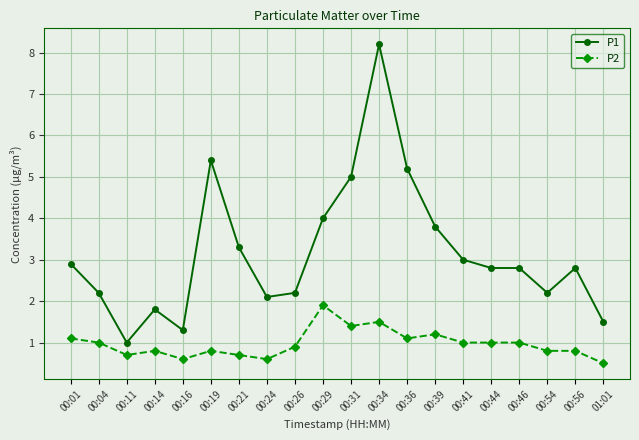

What is the difference between the maximum and minimum values in the P1 series?

7.2